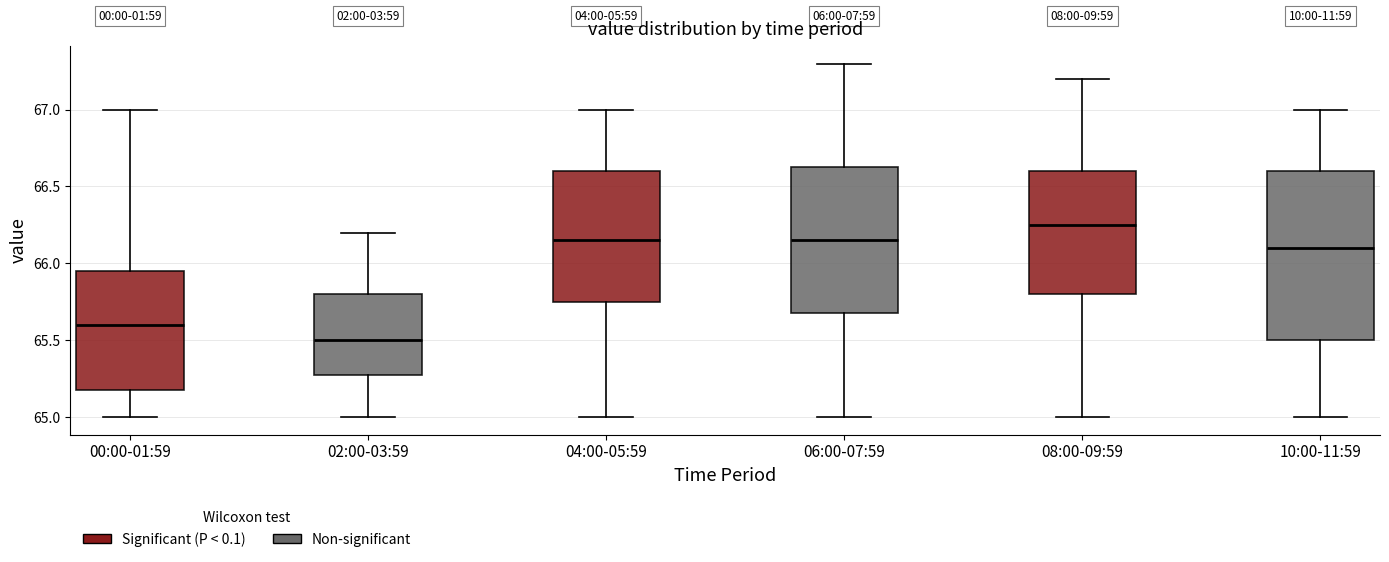

Reading left to right, transcribe this box plot: for each box, give where its median line is, the range the box spans, and where its two whiskers end, as read against the y-axis. The values are not printed on the chart, so give them approximately, as read against the axis.

00:00-01:59: median 65.60, box 65.20 to 65.95, whiskers 65.00 to 67.00
02:00-03:59: median 65.50, box 65.30 to 65.80, whiskers 65.00 to 66.20
04:00-05:59: median 66.15, box 65.75 to 66.60, whiskers 65.00 to 67.00
06:00-07:59: median 66.15, box 65.70 to 66.65, whiskers 65.00 to 67.30
08:00-09:59: median 66.25, box 65.80 to 66.60, whiskers 65.00 to 67.20
10:00-11:59: median 66.10, box 65.50 to 66.60, whiskers 65.00 to 67.00